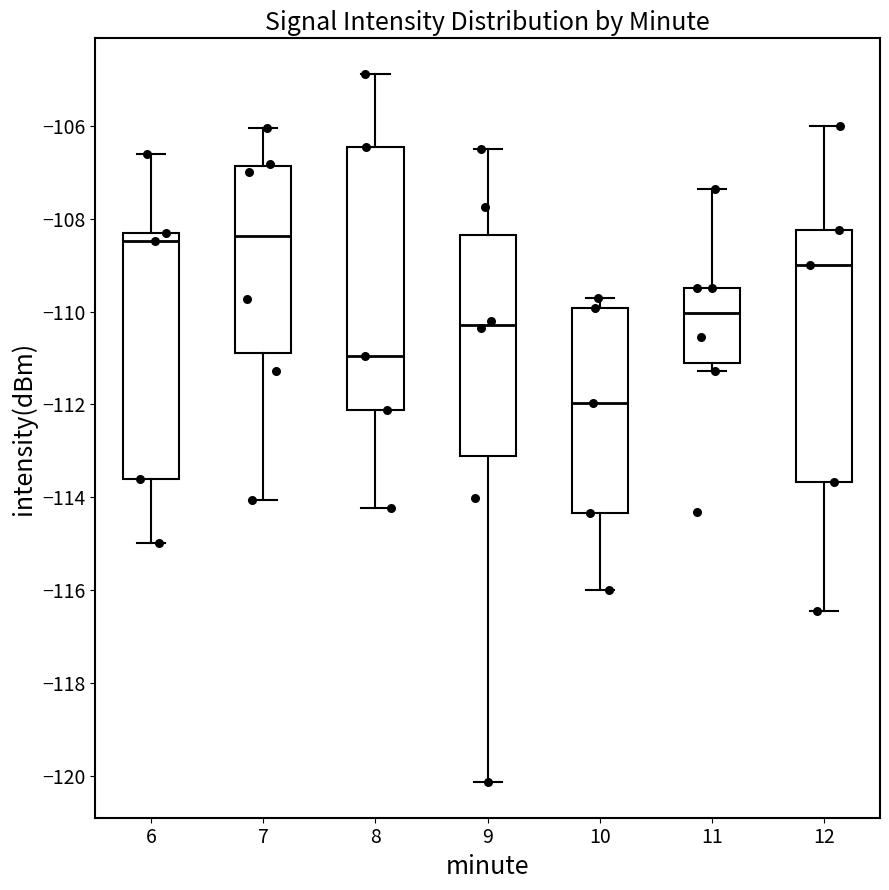

Which box has the lowest median line?

10